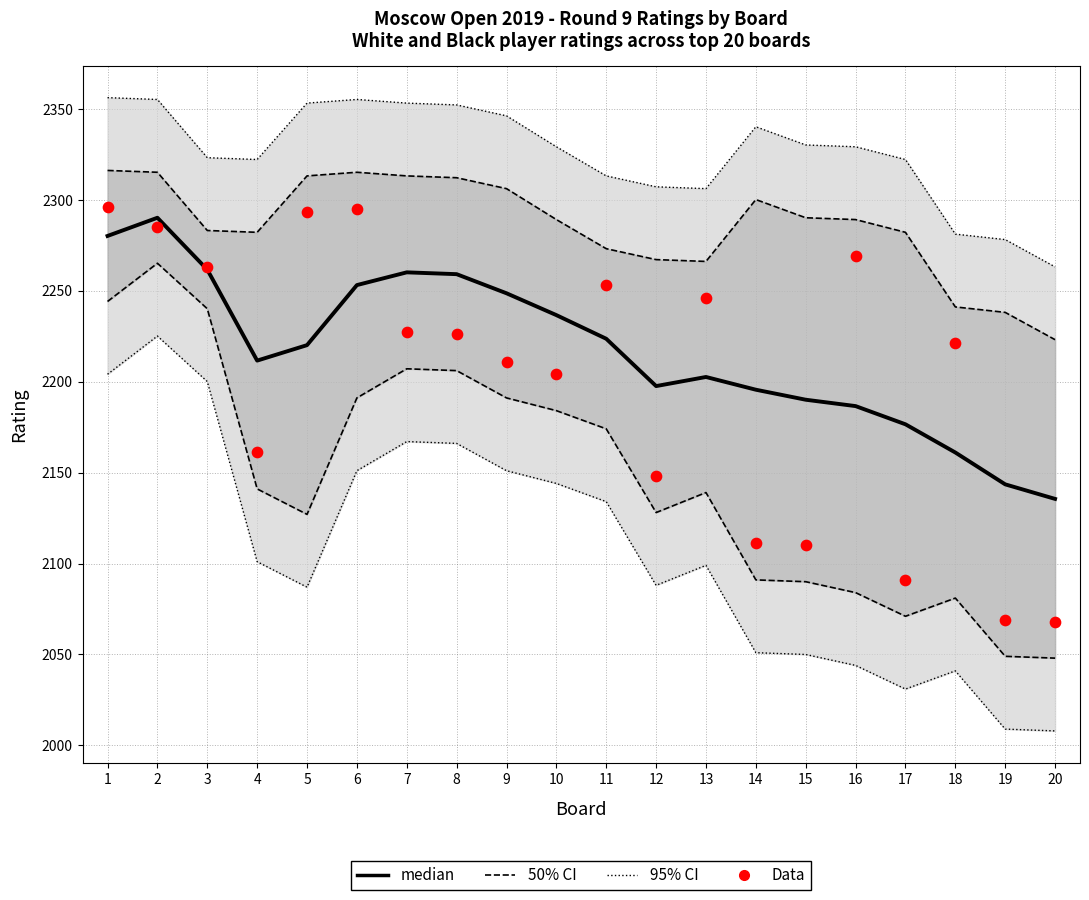

What are all the series names shown in the legend?

50% CI, 95% CI, median, Data